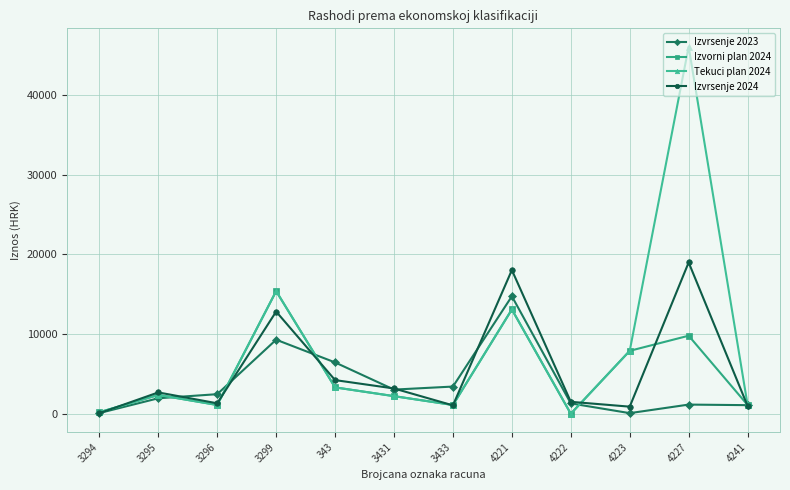

How many distinct data groups are displayed?

4